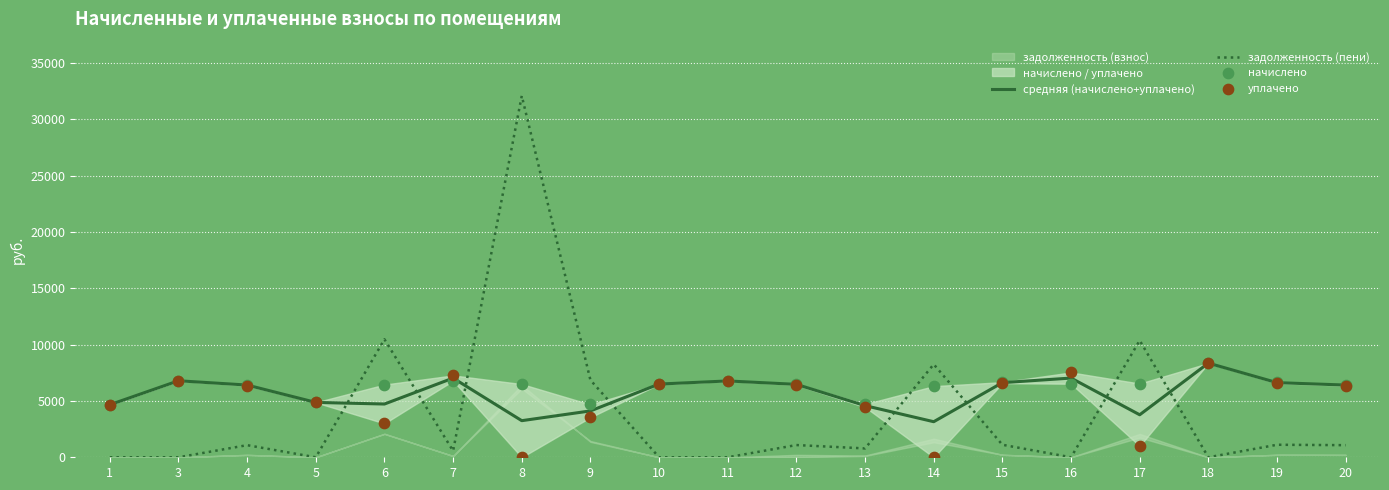

At how many categories does at least one series exceed 11371?

1